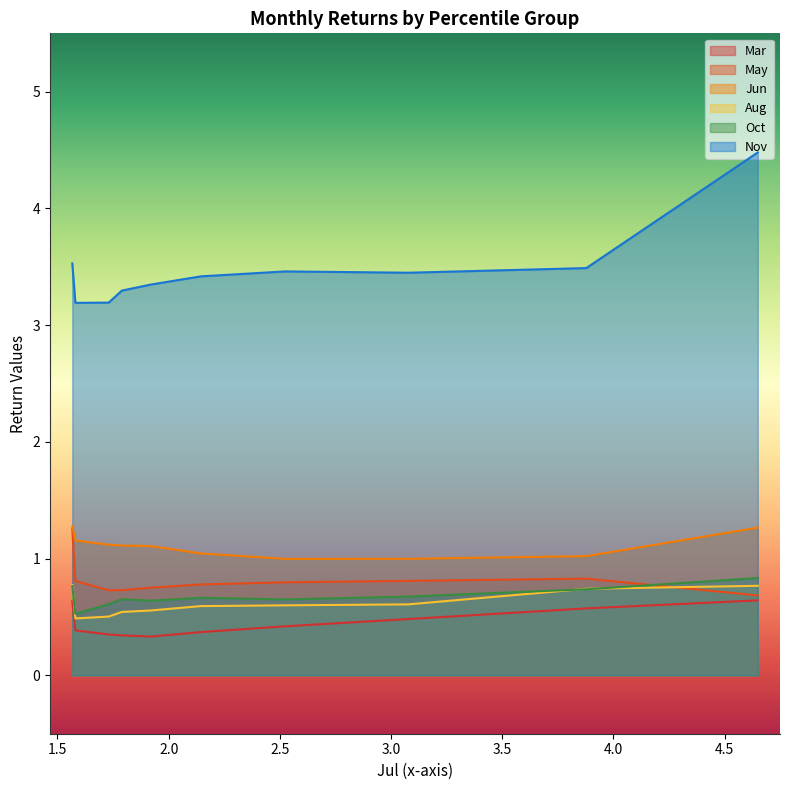

How many interior local valleys does the Nov series have?

2